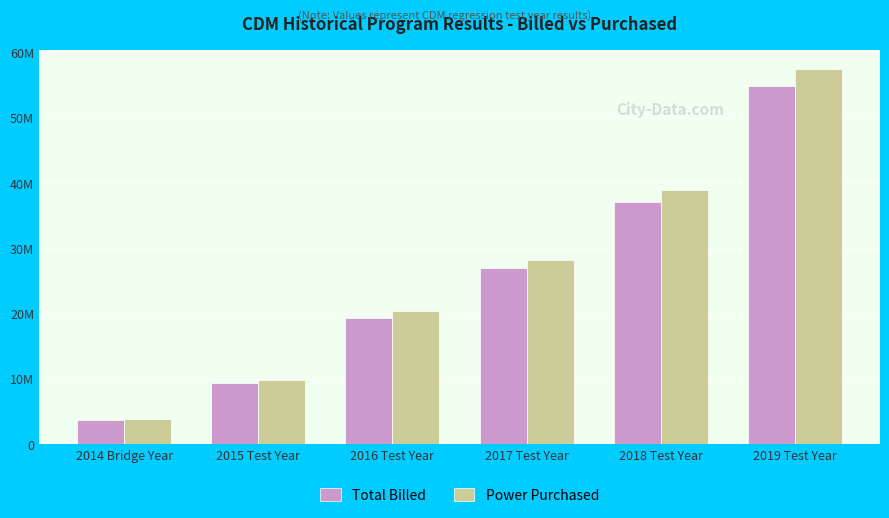

Are the bars grouped side by side (vs. stacked)?

Yes